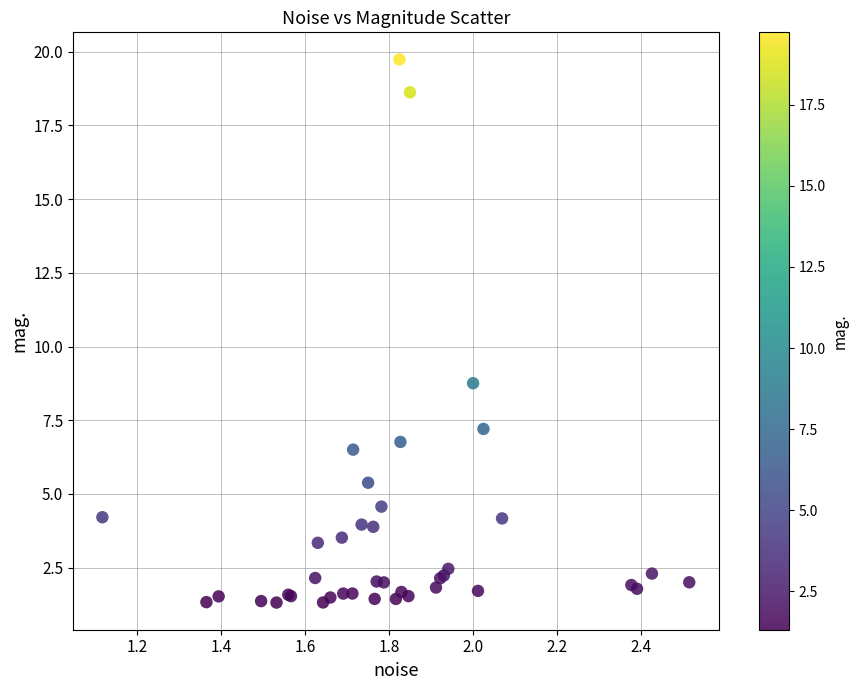

What Y value in the scatter plot is closest to 10?

8.8